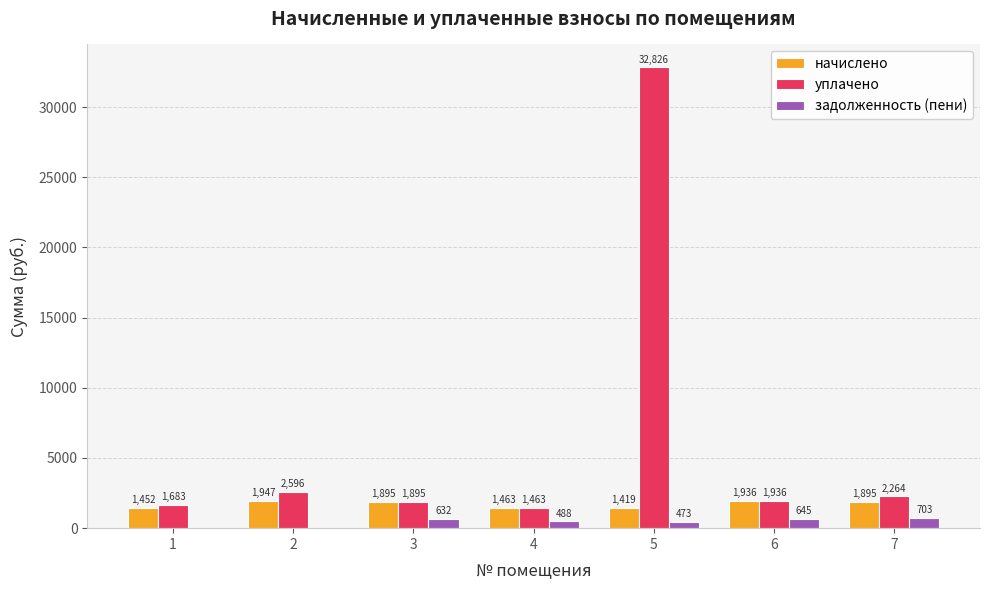

At which label does задолженность (пени) reach its peak?

7